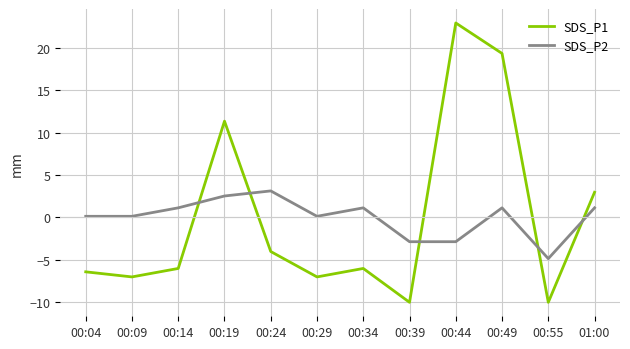

What is the greatest value displayed?

23.0